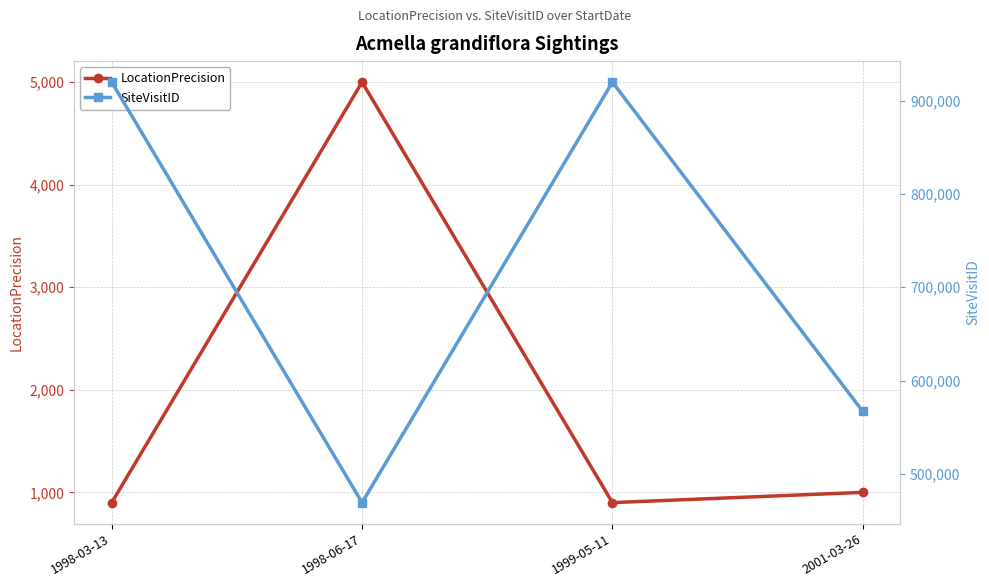

What is the spread (max minus min) of values at 1998-06-17?

464342